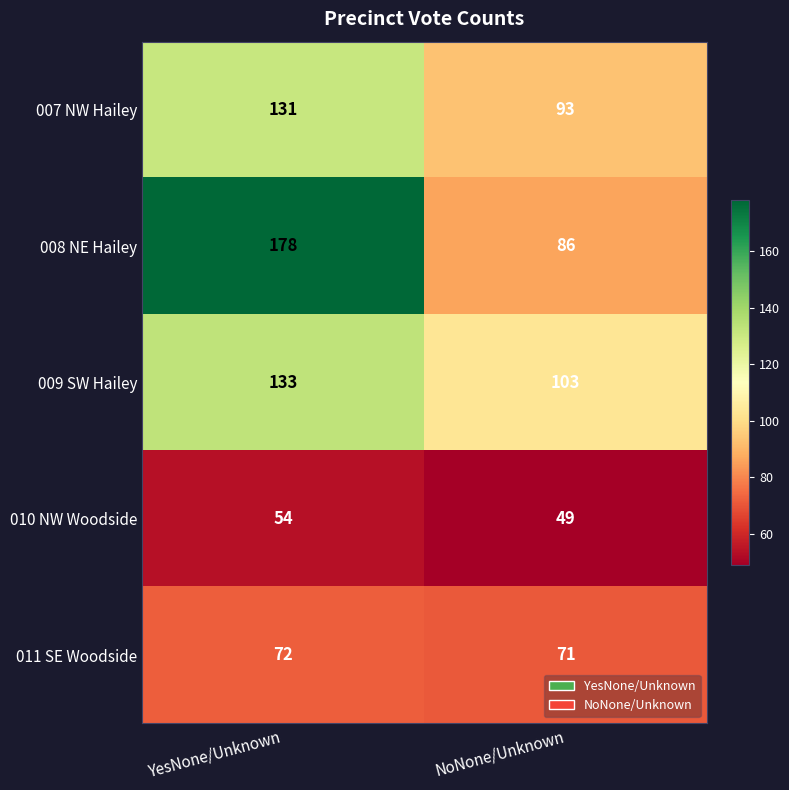

How many data points does each series have?

2